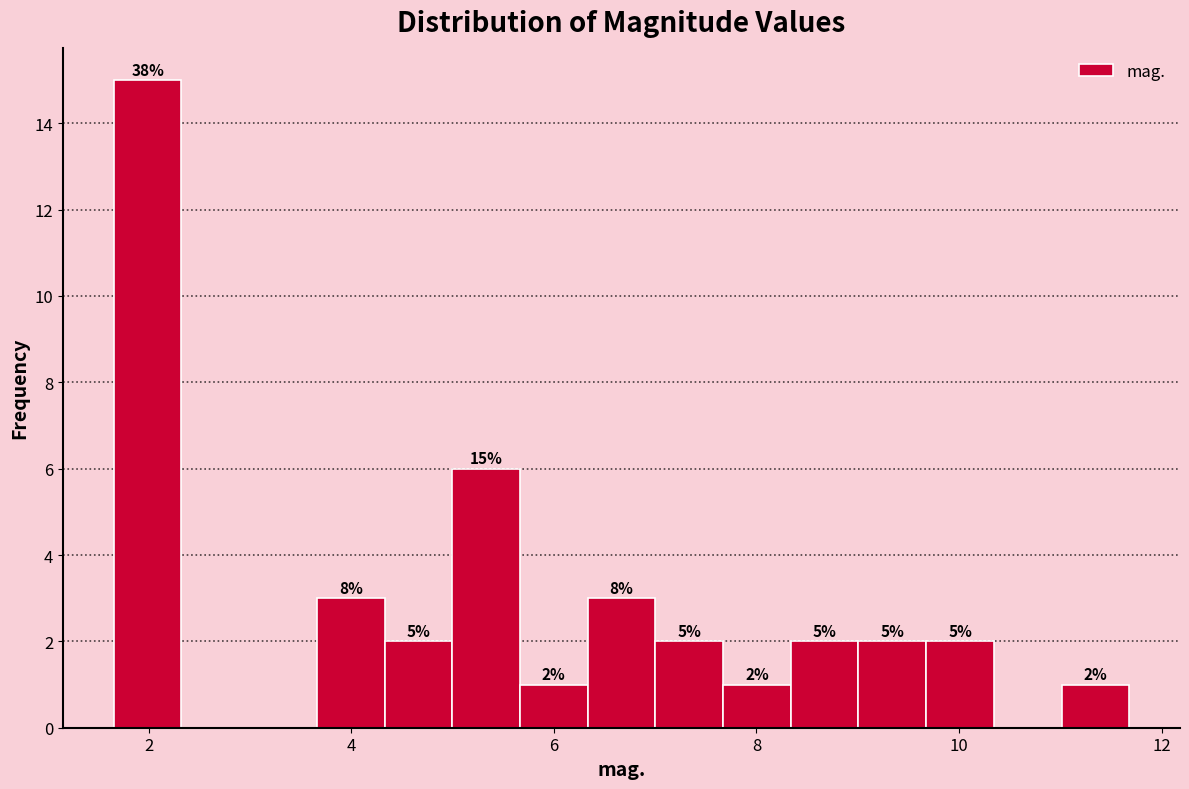

Around what value on the x-axis is the tallest bar? Give the approximate position of its centre, as read against the axis.

2.0